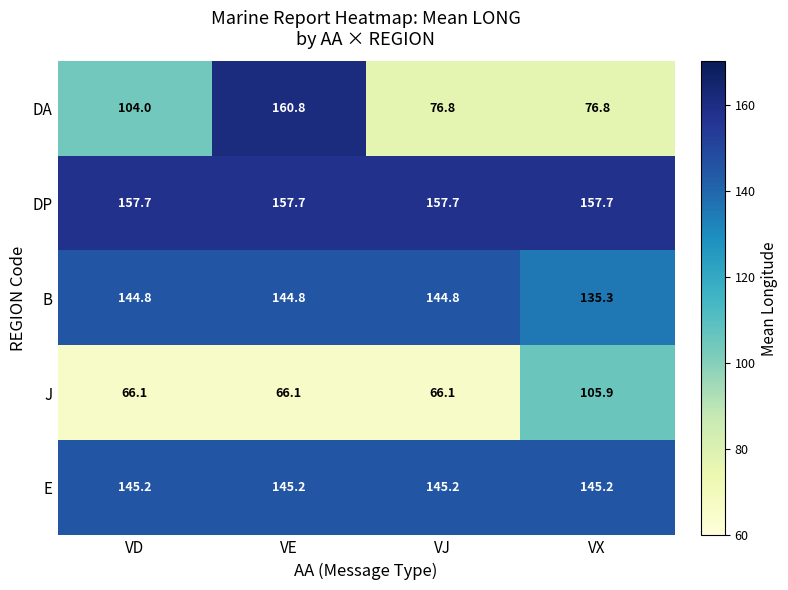

What is the smallest value displayed?

66.1